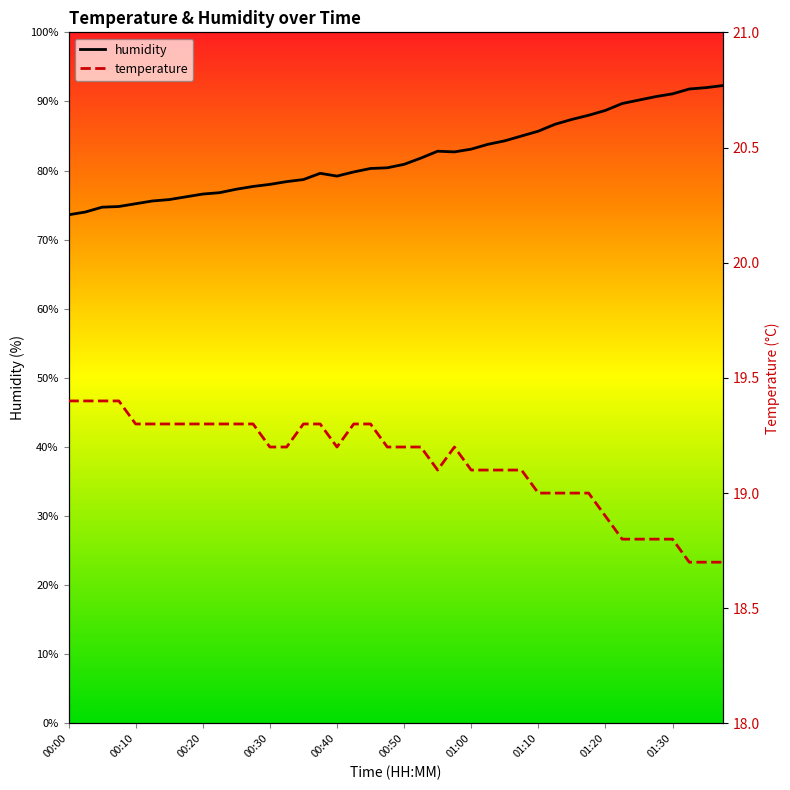

True or false: temperature and humidity intersect in this chart.

False